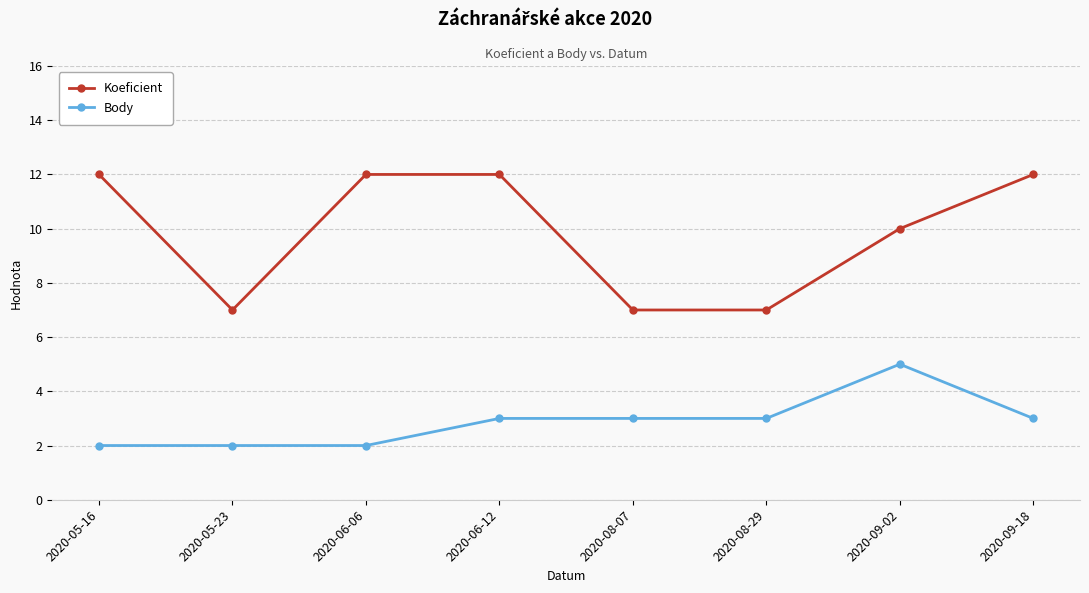

What is the approximate value of Body at 2020-09-02?

5